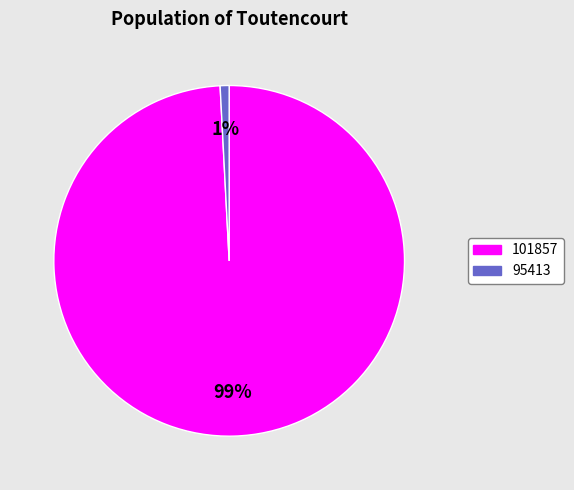

Which category accounts for the majority?

101857